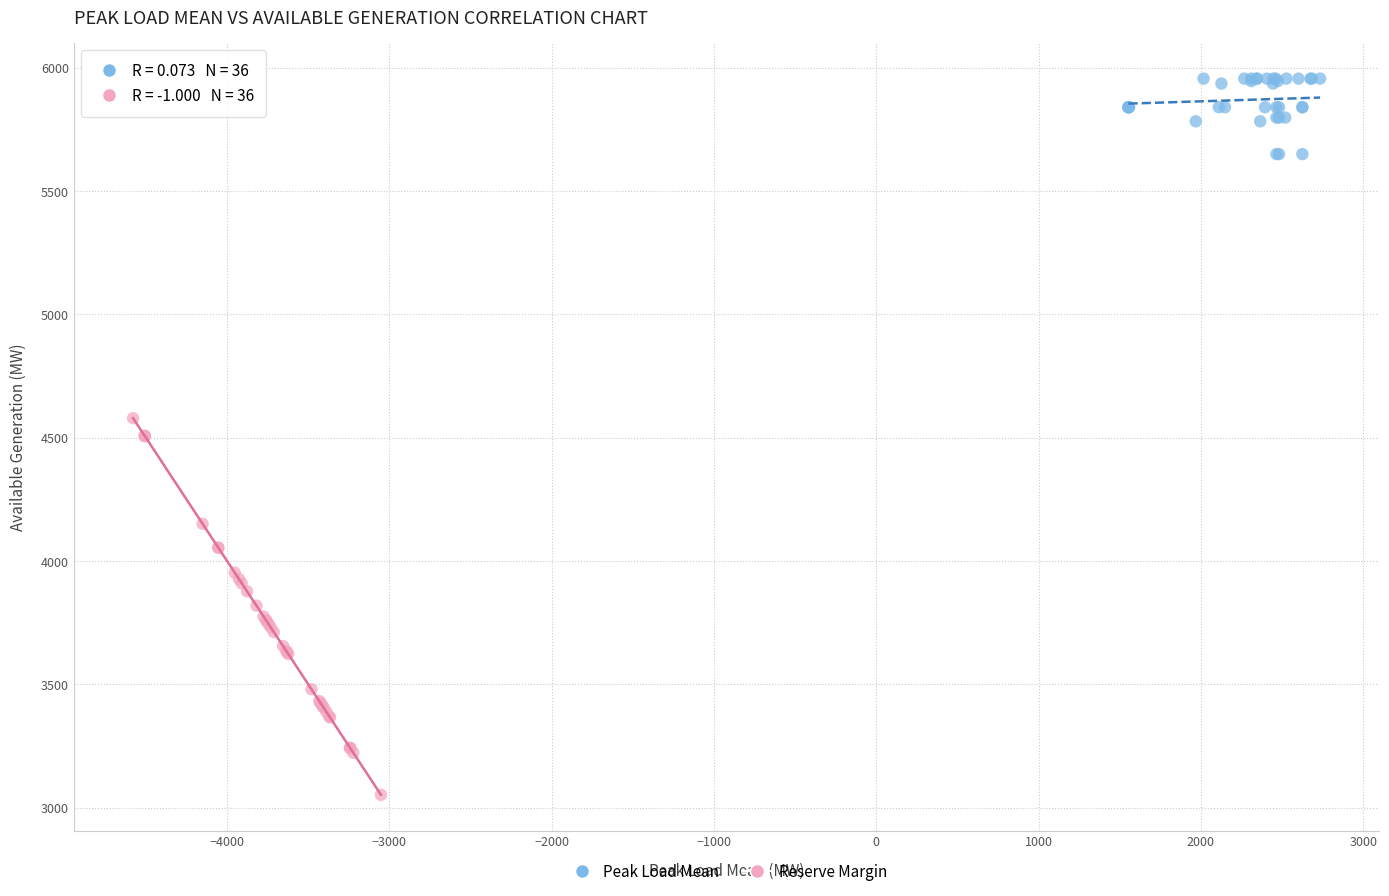

Which series contains the highest Y value?

Peak Load Mean